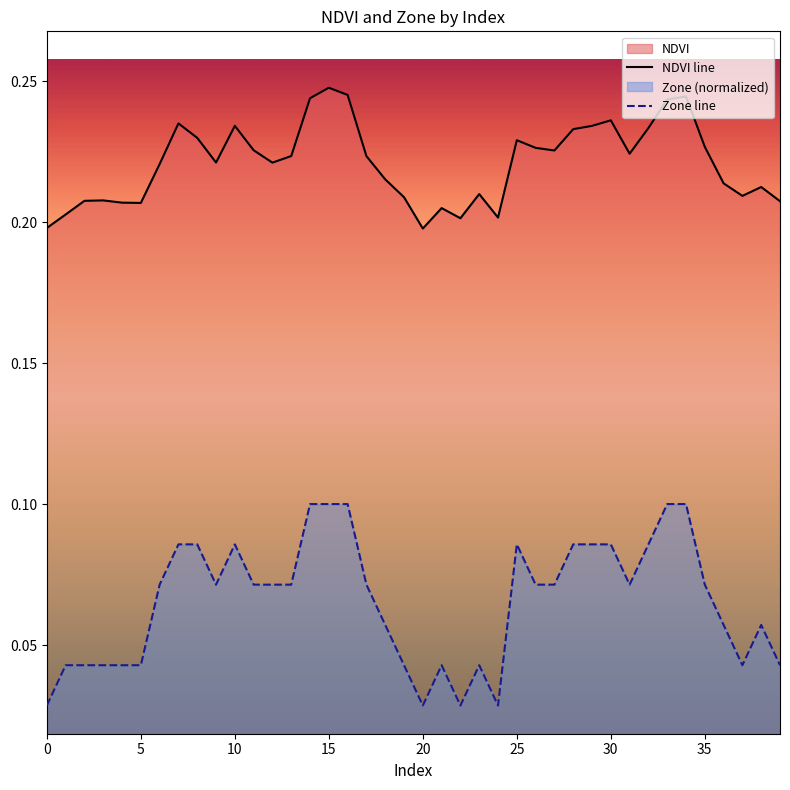

True or false: NDVI and Zone cross at least once.

False